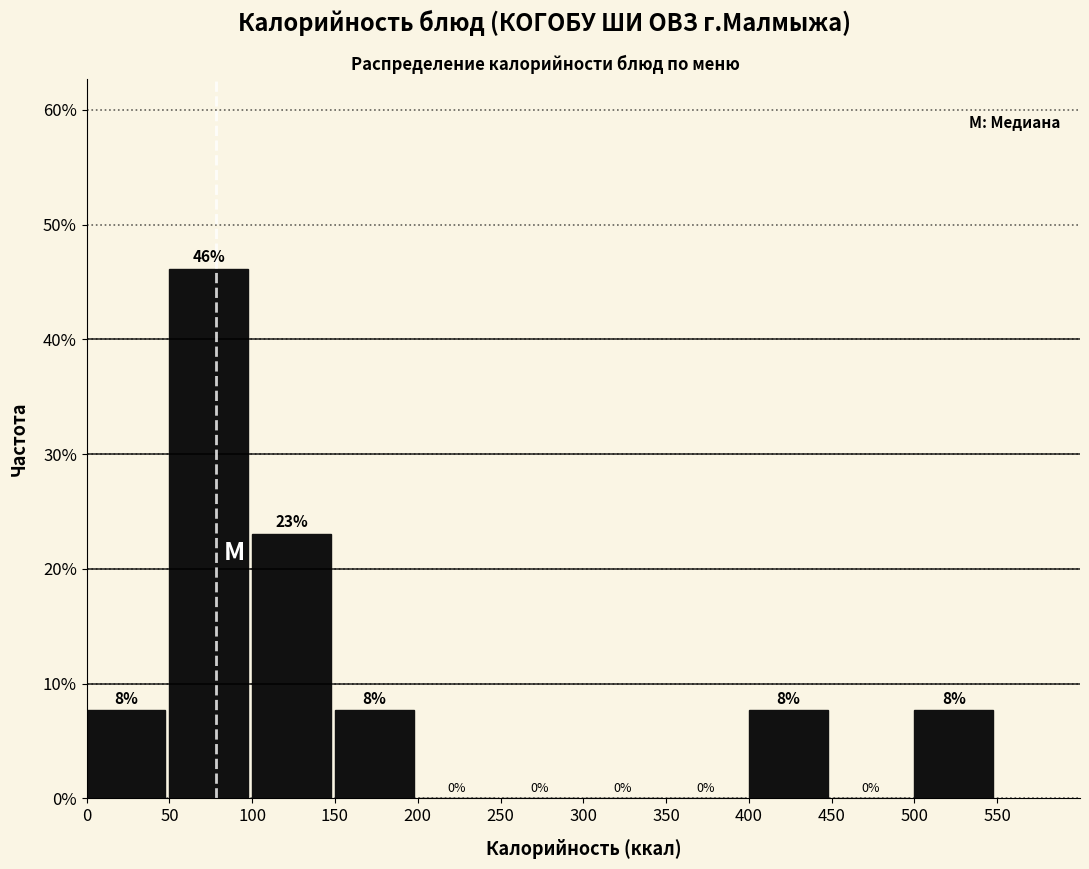

Which range on the x-axis has the tallest bar?

50 to 100